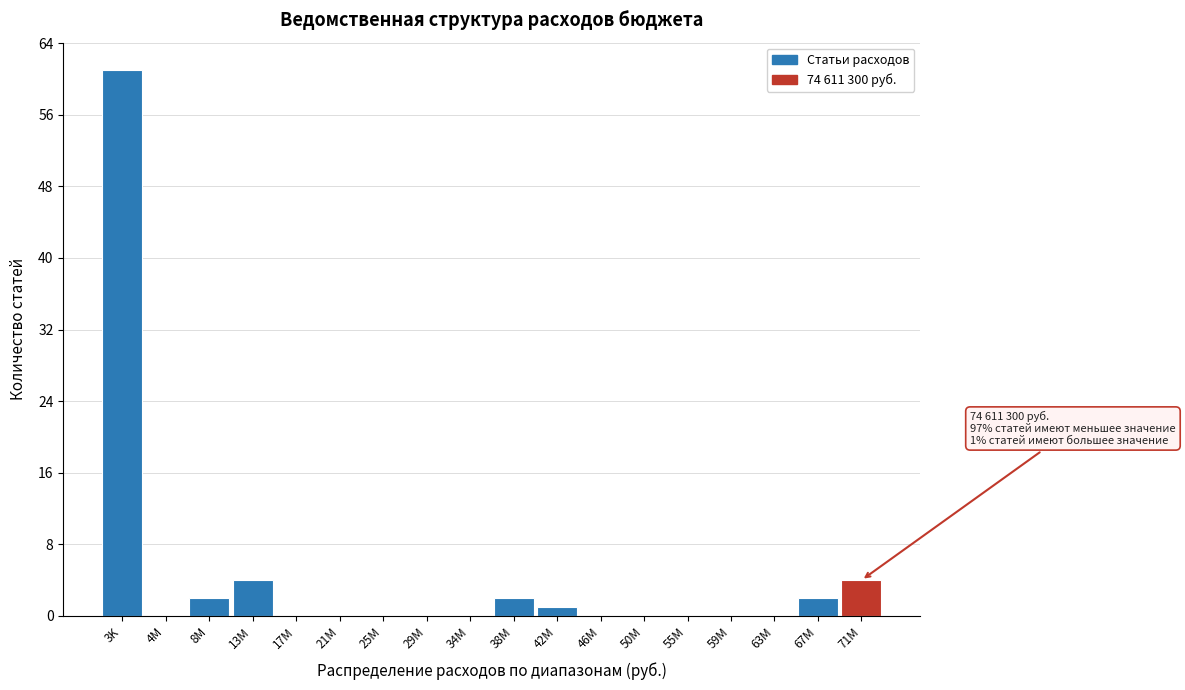

Reading left to right, transcribe all the data shown in this chart.

3K=61	4M=0	8M=2	13M=4	17M=0	21M=0	25M=0	29M=0	34M=0	38M=2	42M=1	46M=0	50M=0	55M=0	59M=0	63M=0	67M=2	71M=4